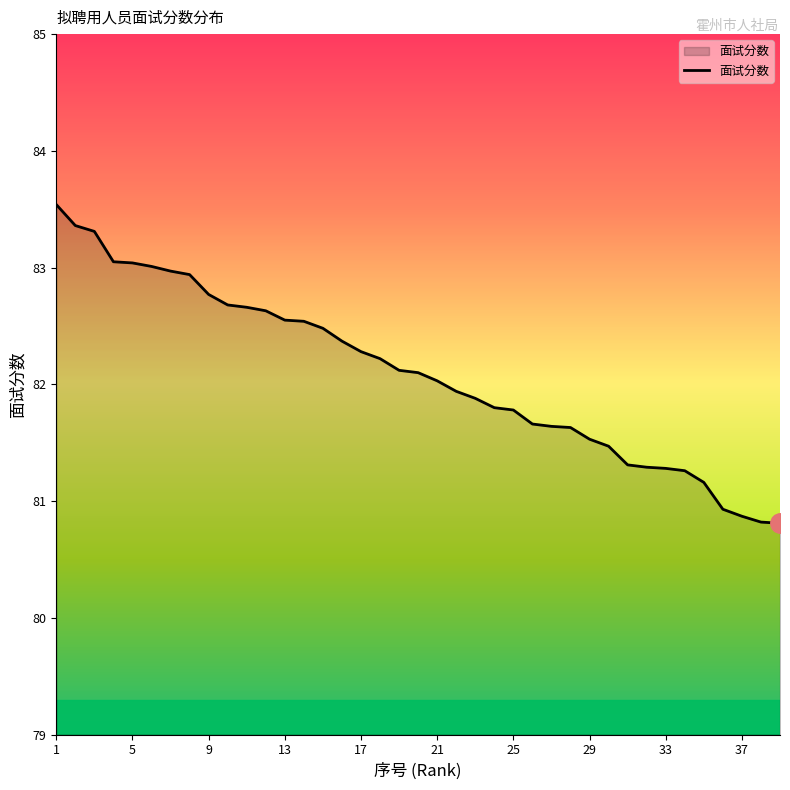

What is the maximum value shown in the chart?

83.5